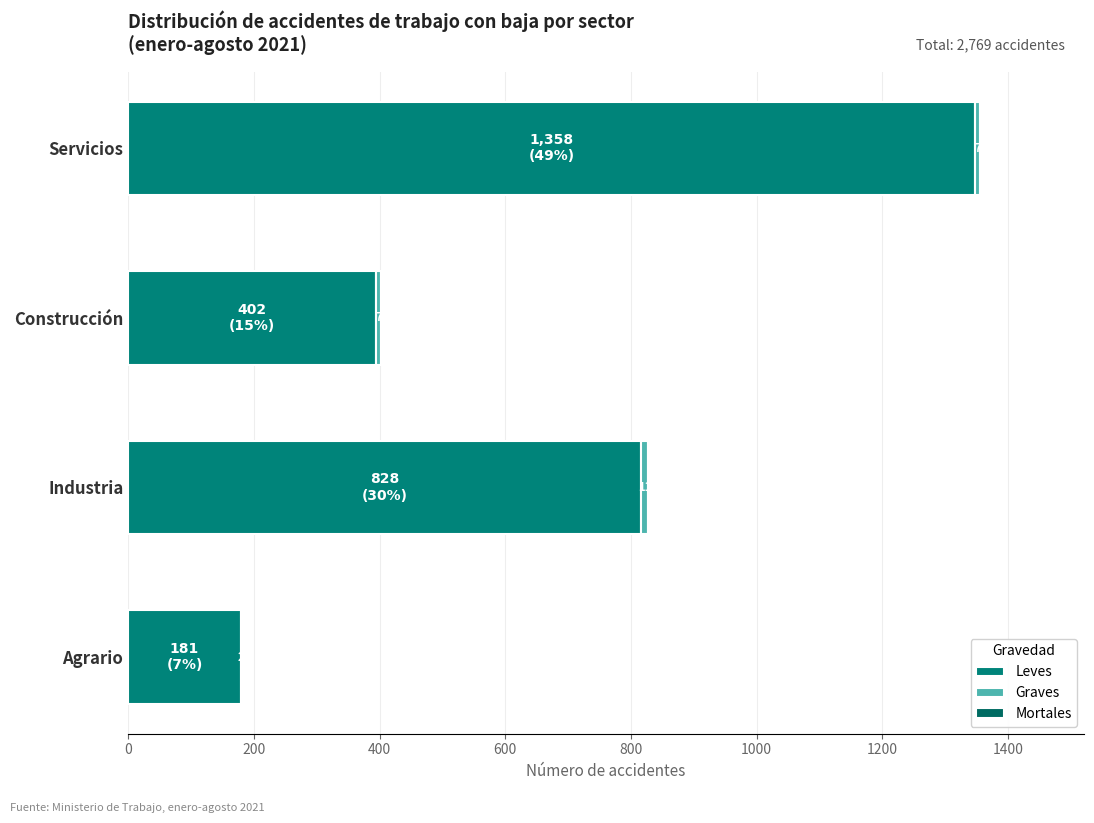

How many series are shown in this chart?

3